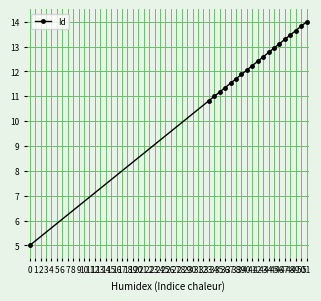

How many lines are shown in the chart?

1